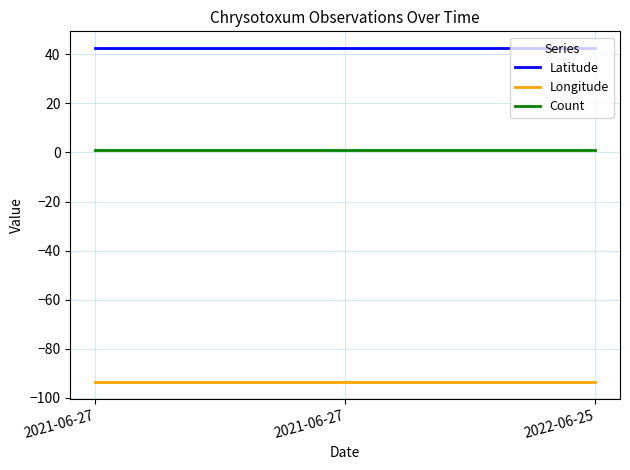

True or false: Count has a value of 1.0 at 2022-06-25.

True